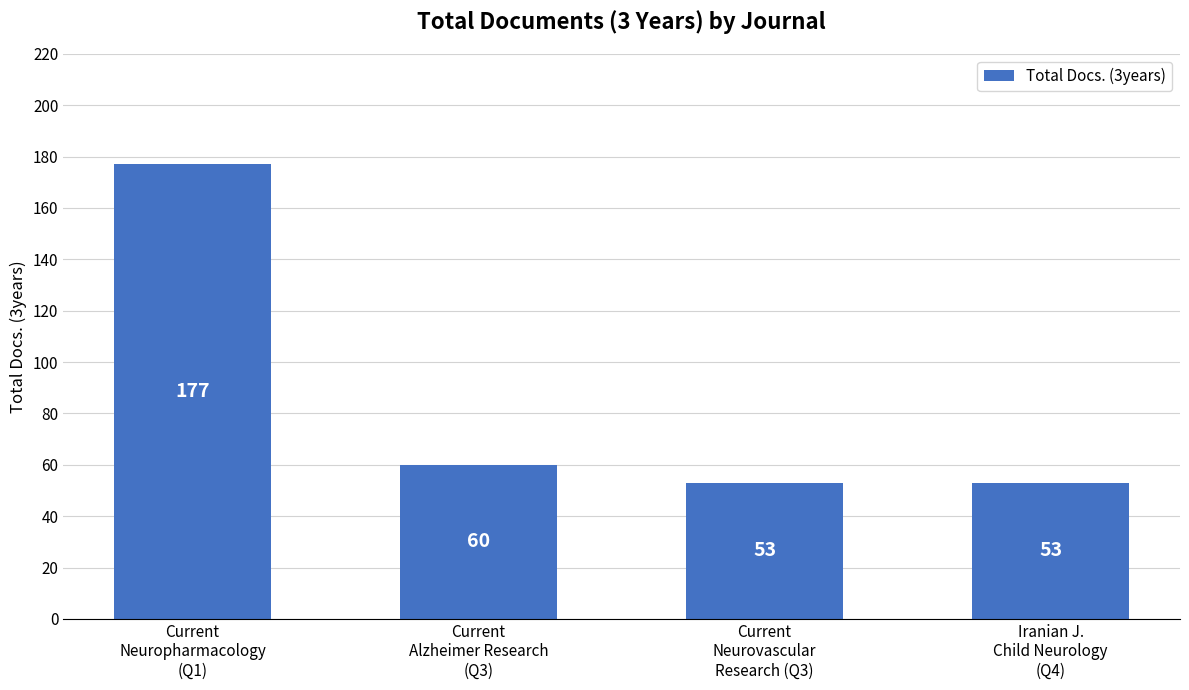

What is the smallest value displayed?

53